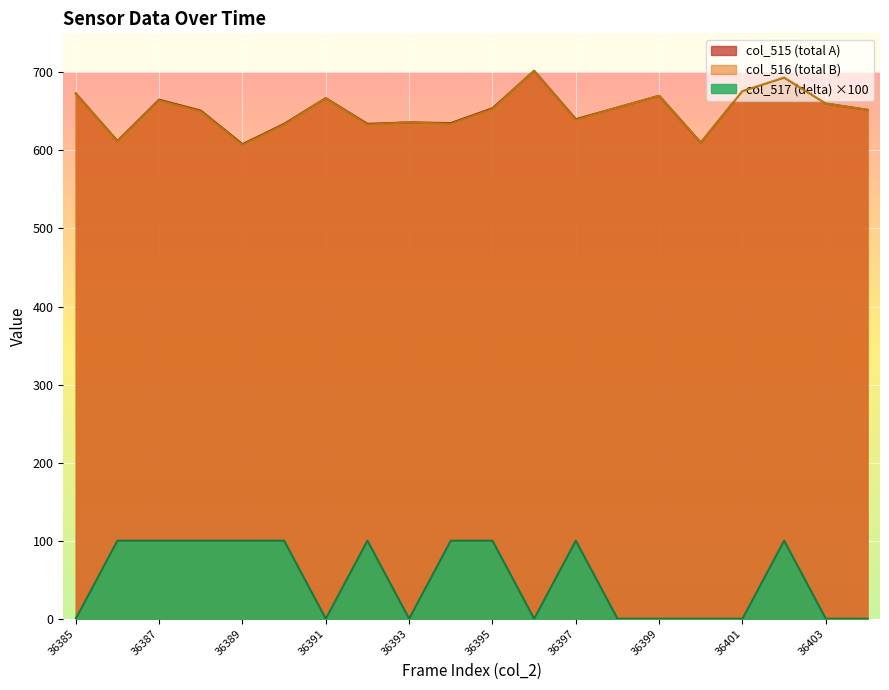

Which label corresponds to the largest value in the chart?

36396